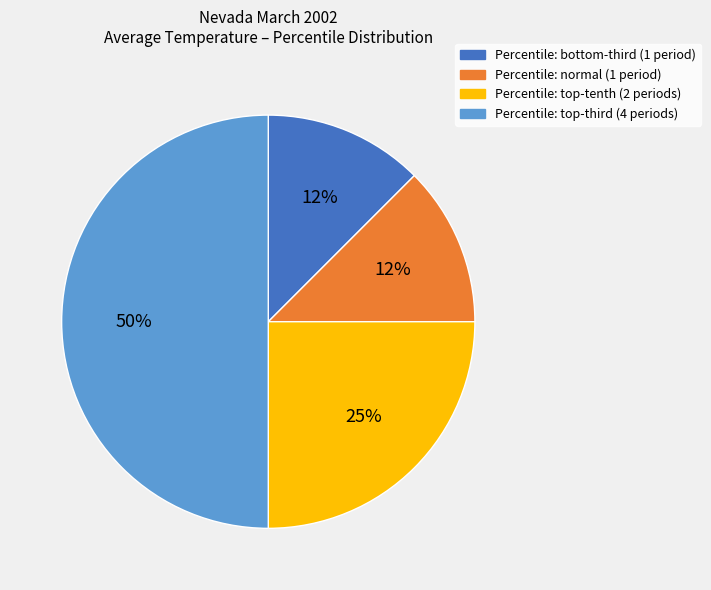

Count the number of slices in the pie.

4